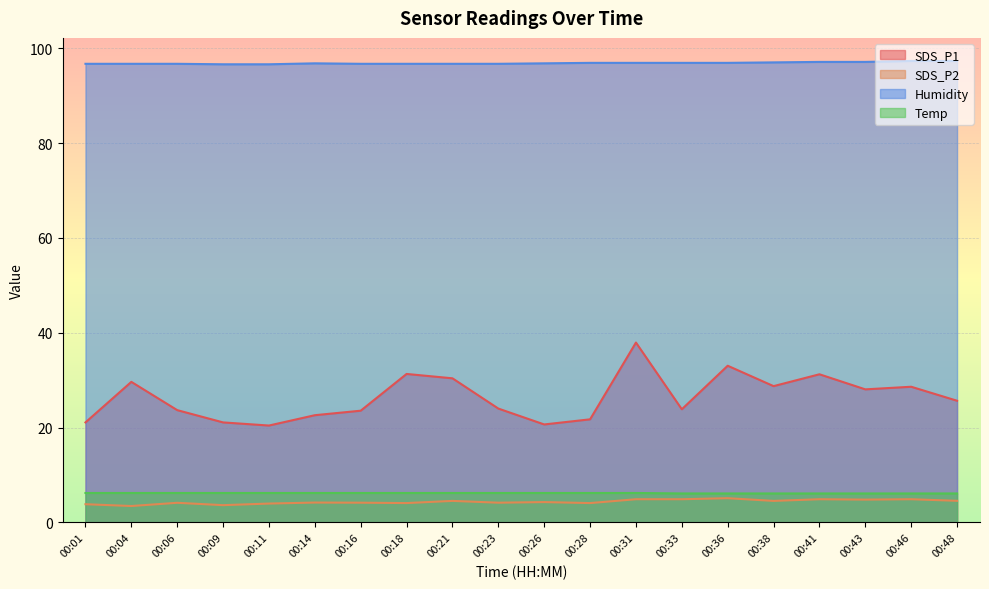

Reading left to right, extract all data points from this chart.

SDS_P1: 21.1	29.6	23.7	21.1	20.4	22.6	23.6	31.3	30.4	24.0	20.6	21.7	37.9	23.9	33.0	28.7	31.2	28.1	28.6	25.6
SDS_P2: 3.8	3.5	4.1	3.6	4.0	4.2	4.2	4.1	4.5	4.2	4.3	4.1	4.9	4.9	5.1	4.5	4.9	4.8	4.9	4.5
Humidity: 96.7	96.7	96.7	96.6	96.6	96.8	96.7	96.7	96.7	96.7	96.8	96.9	96.9	96.9	96.9	97.0	97.1	97.1	97.3	97.3
Temp: 6.2	6.2	6.2	6.2	6.2	6.2	6.2	6.2	6.2	6.2	6.2	6.2	6.2	6.1	6.1	6.1	6.1	6.1	6.1	6.1